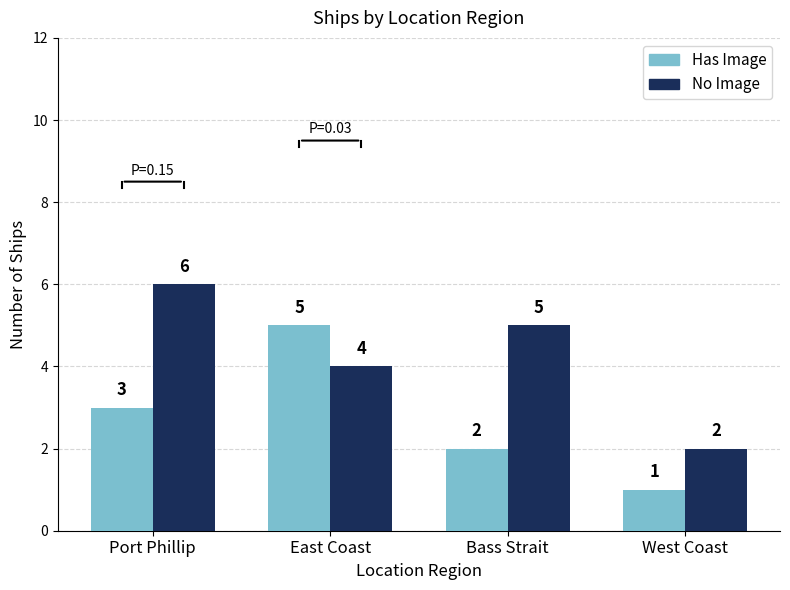

What is the spread (max minus min) of values at Bass Strait?

3